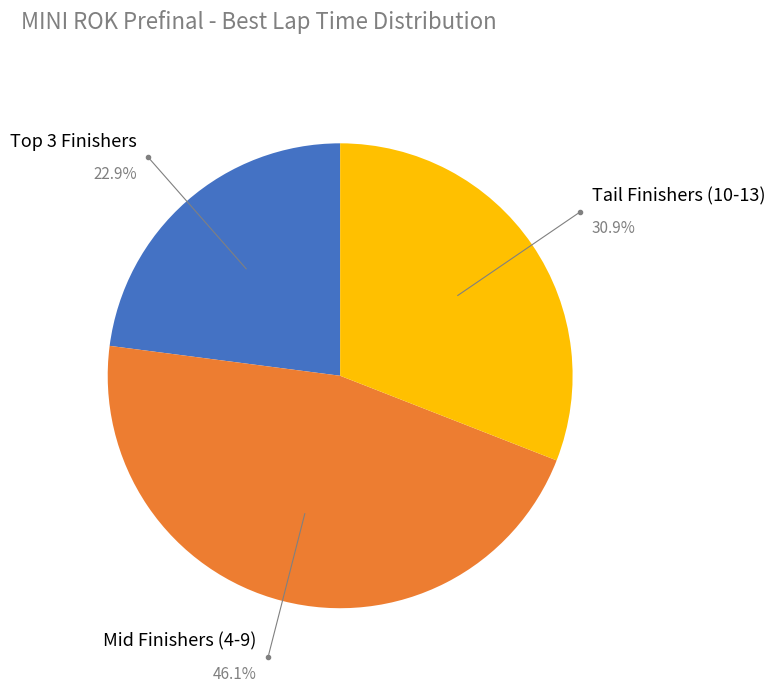

Does any single category account for the majority?

No